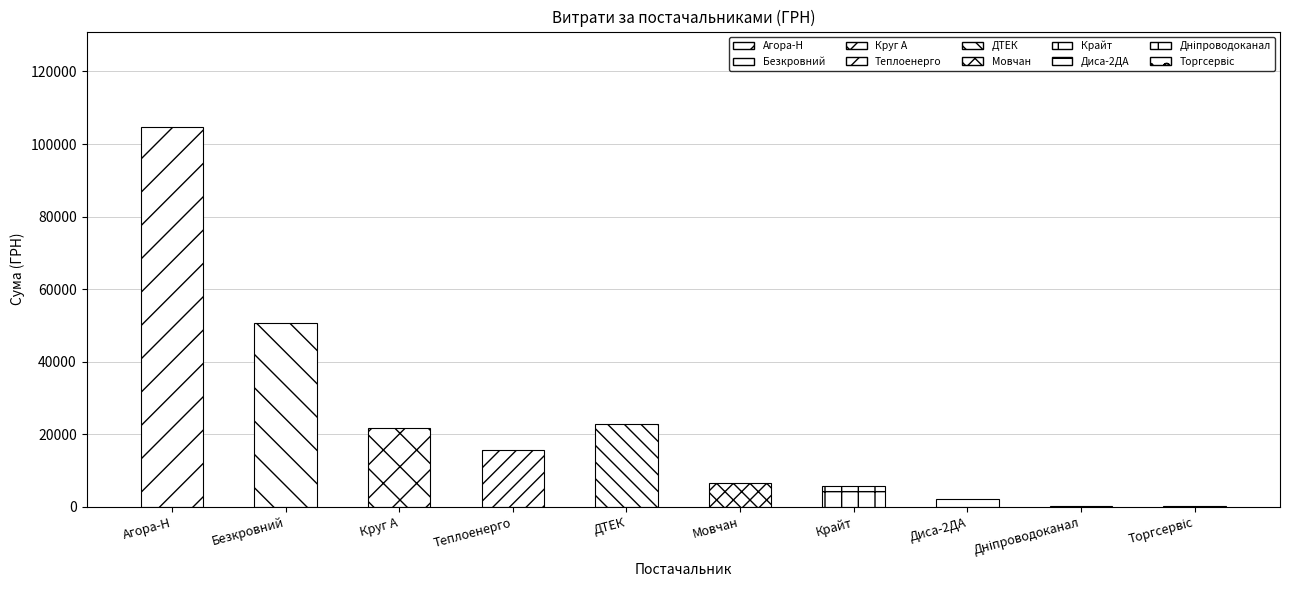

What is the difference between the maximum and minimum values?

104661.1